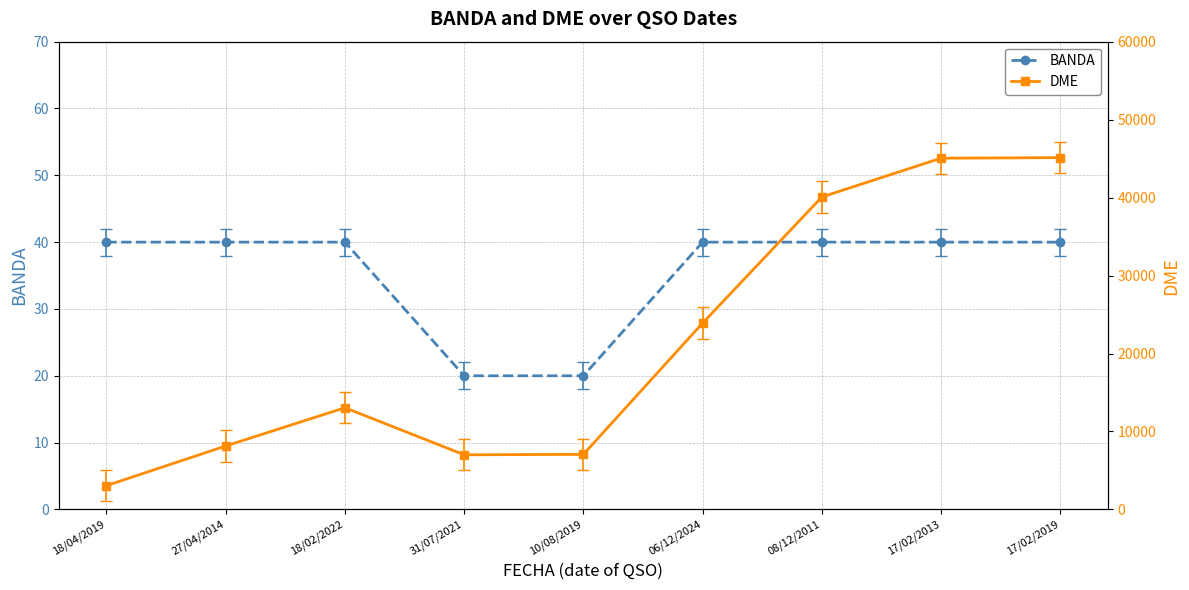

True or false: DME has a value of 40077 at 08/12/2011.

True